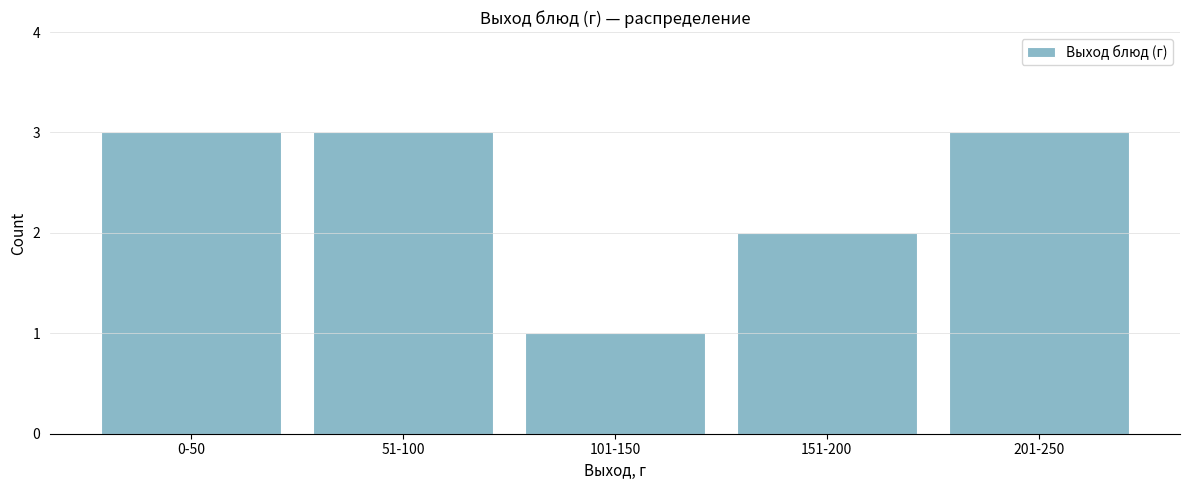

Reading left to right, extract all data points from this chart.

0-50=3	51-100=3	101-150=1	151-200=2	201-250=3